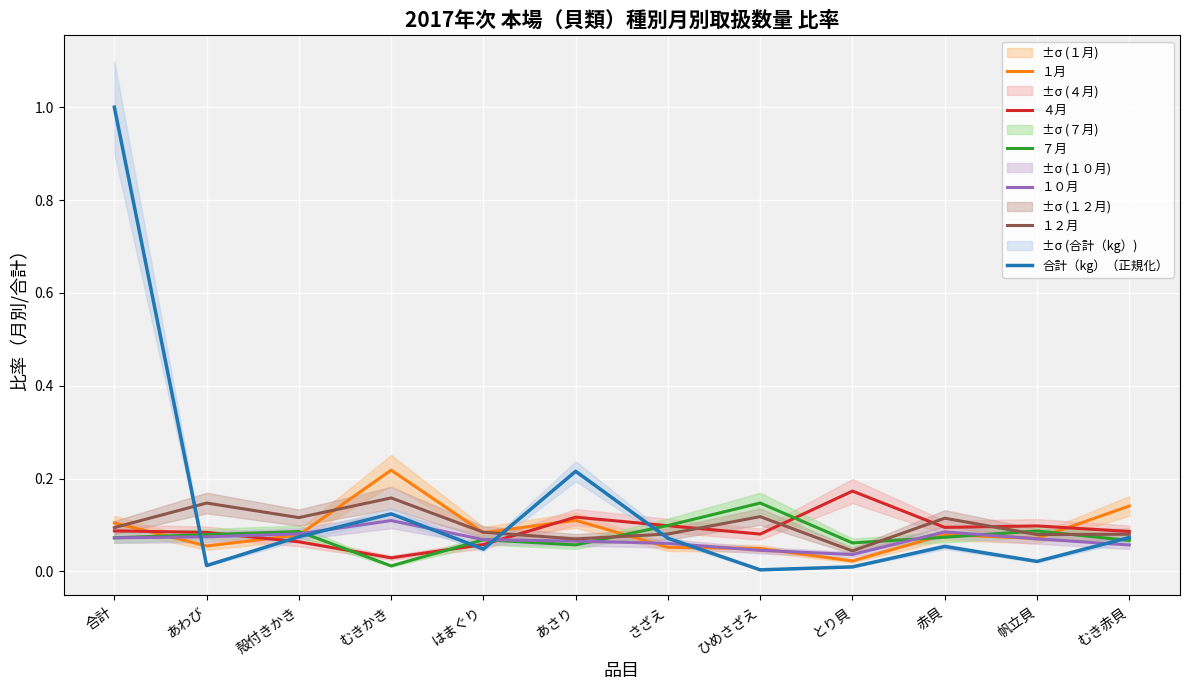

What are all the series names shown in the legend?

１月, ４月, ７月, １０月, １２月, 合計（kg）（正規化）